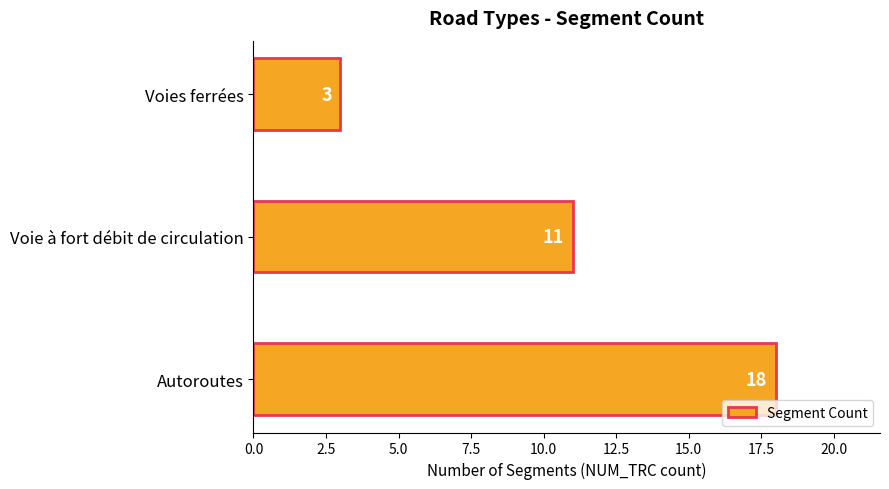

The chart shows a value of 16 at Voie à fort débit de circulation. True or false?

False